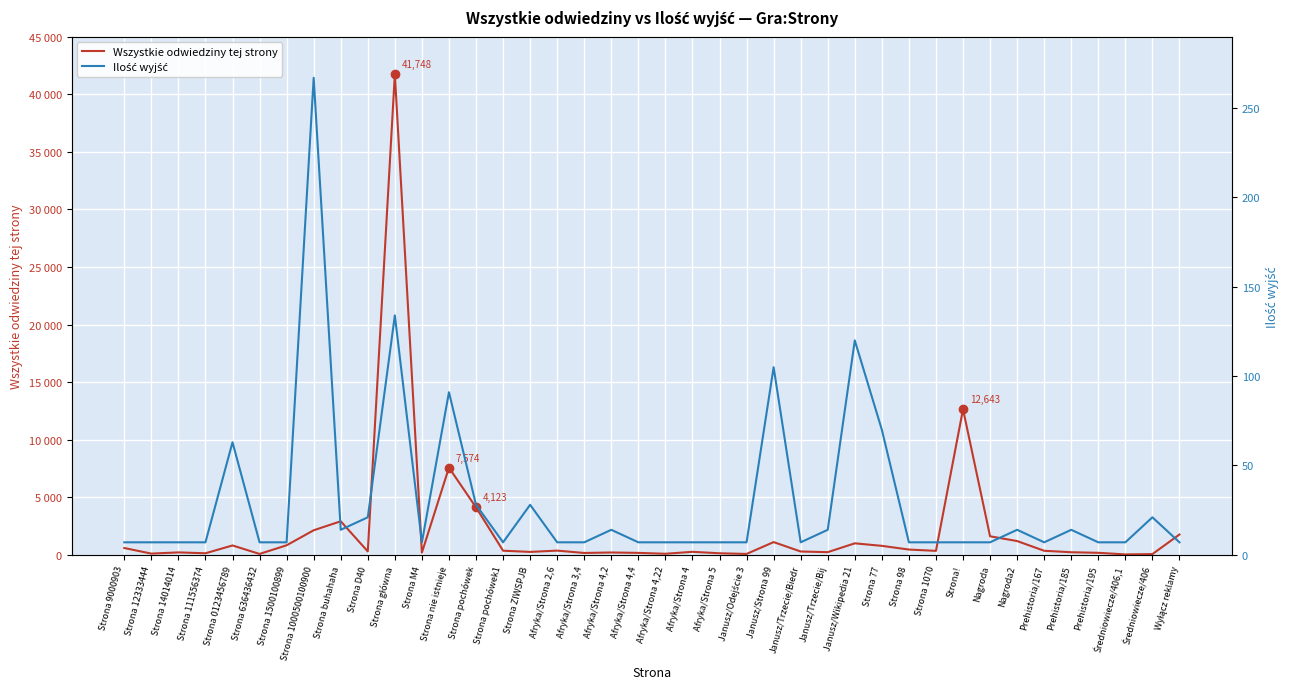

What is the label of the 14th point from the left?

Strona pochówek